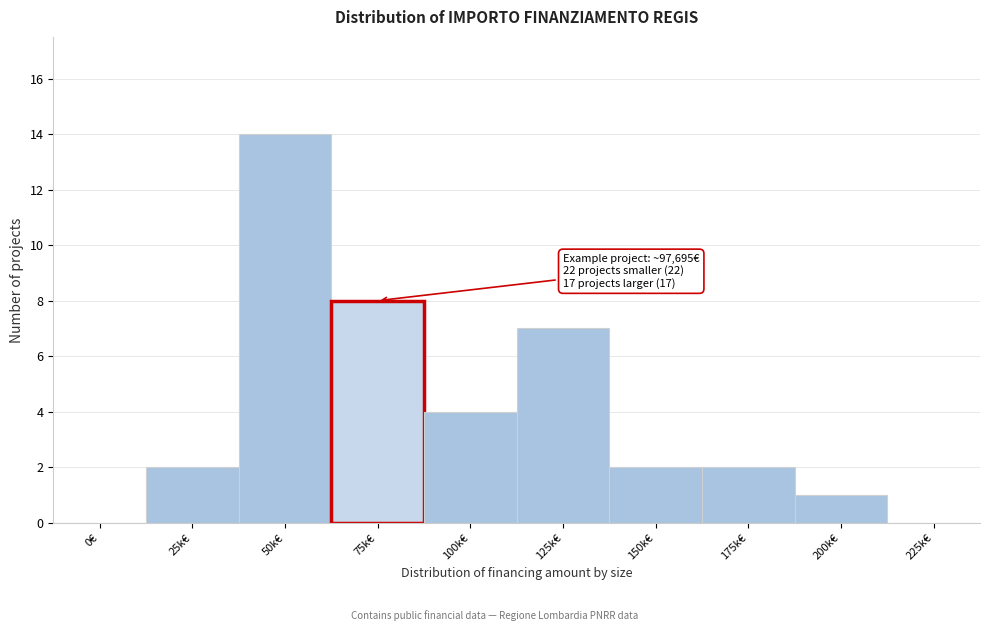

Reading right to left, transcribe all the data shown in this chart.

225k€=0	200k€=1	175k€=2	150k€=2	125k€=7	100k€=4	75k€=8	50k€=14	25k€=2	0€=0